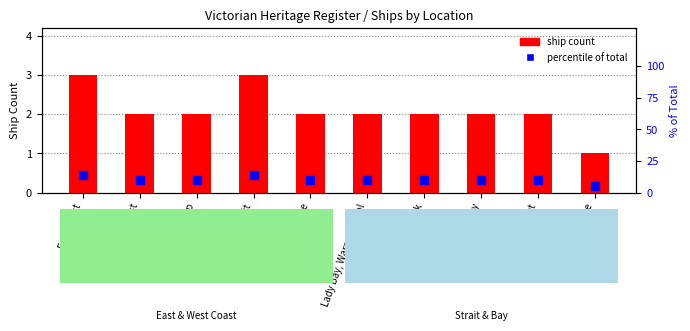

At how many categories does at least one series exceed 9?

9